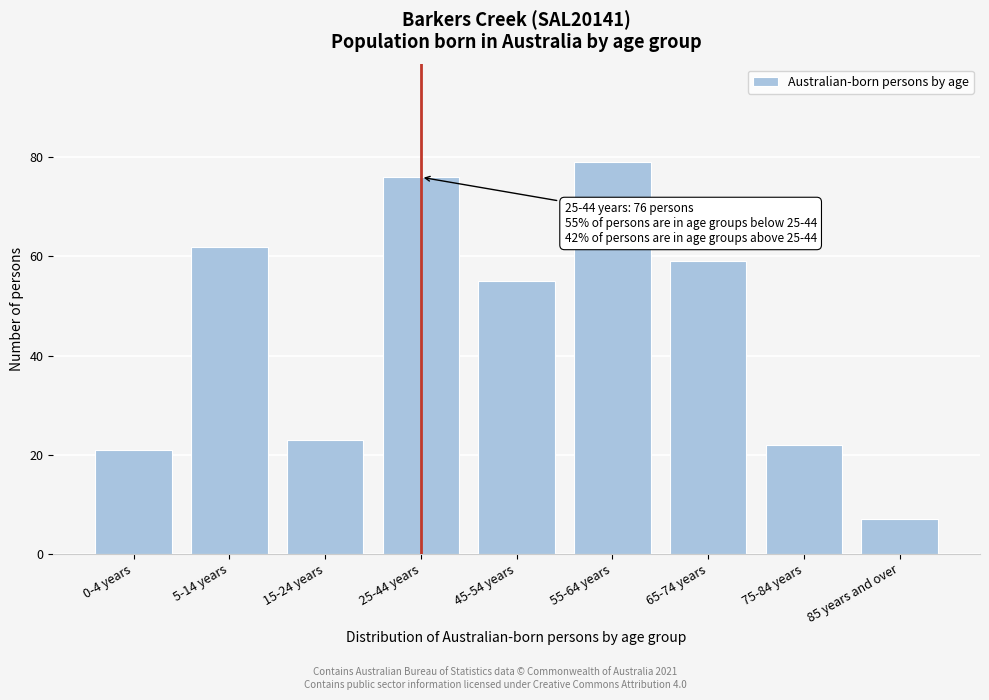

Reading right to left, transcribe all the data shown in this chart.

7	22	59	79	55	76	23	62	21